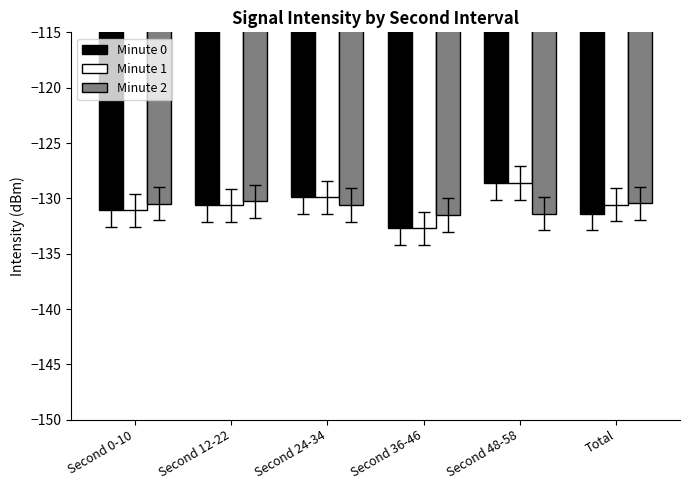

What is the sum of the Minute 2 values at Total and Second 24-34?

-261.0